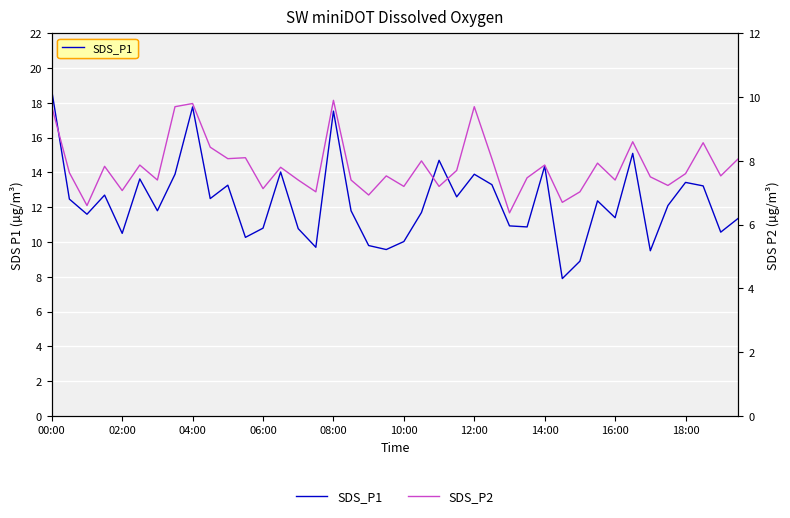

True or false: SDS_P1 and SDS_P2 intersect in this chart.

False